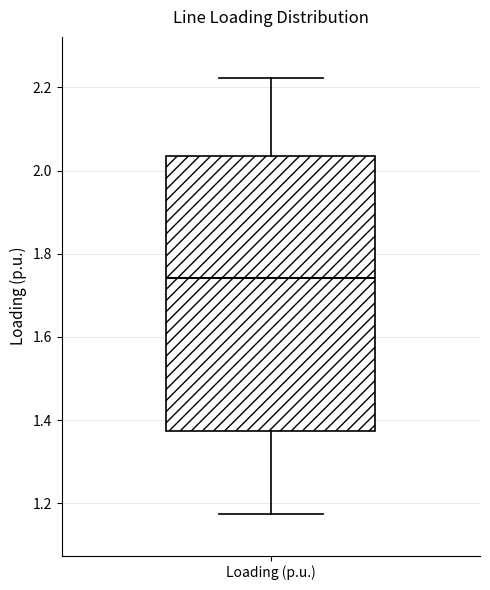

Transcribe this box plot: give where the median line is, the range the box spans, and where the two whiskers end, as read against the y-axis. The values are not printed on the chart, so give them approximately, as read against the axis.

median 1.74, box 1.38 to 2.04, whiskers 1.18 to 2.22